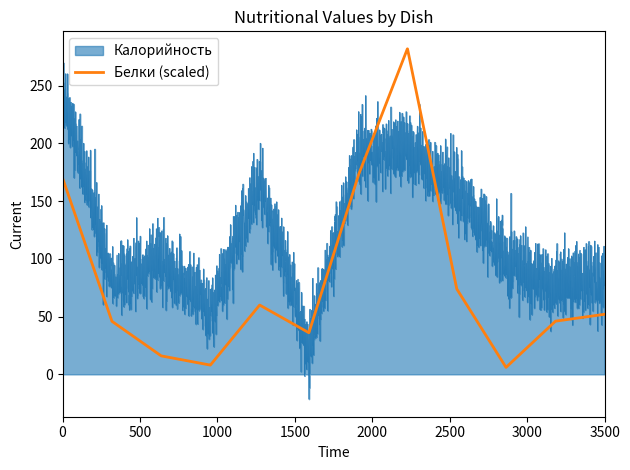

What is the value of the Белки point at the 10th from the left?

0.3